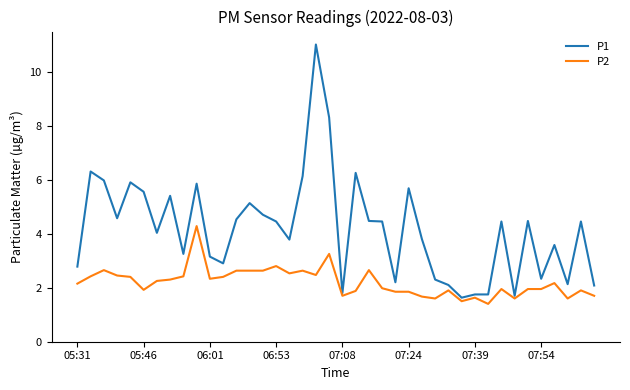

What is the smallest value displayed?

1.4